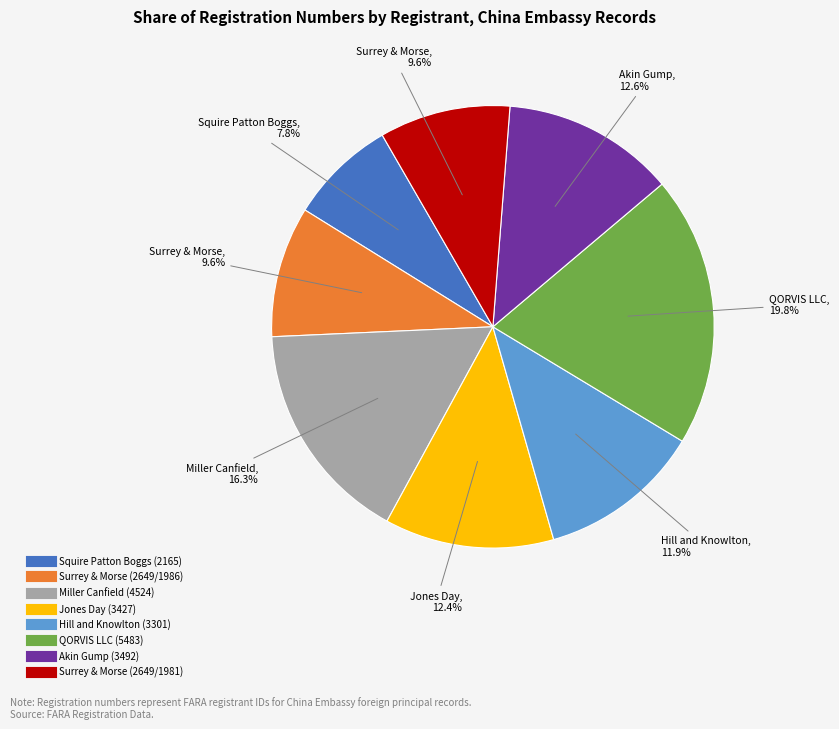

True or false: Squire Patton Boggs (2165) accounts for 8% of the total.

True